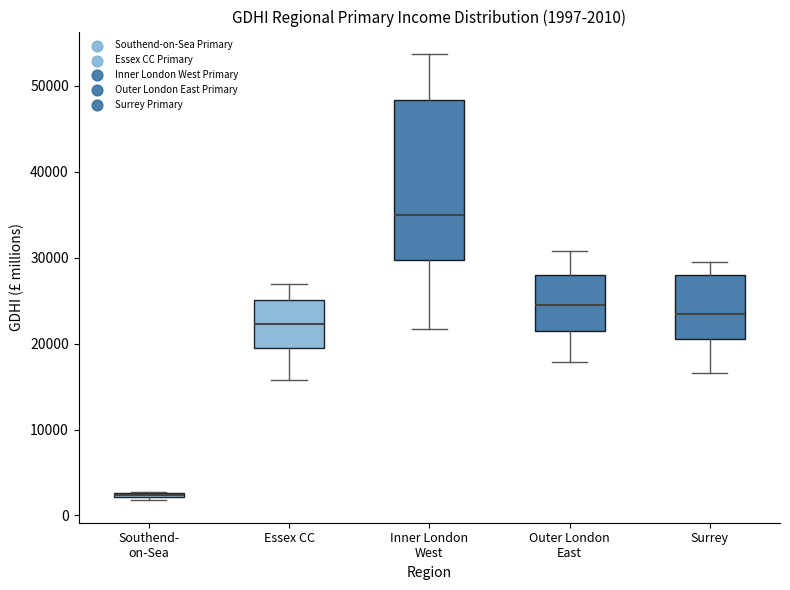

Which box is the tallest, from its lower edge to its upper edge?

Inner London West